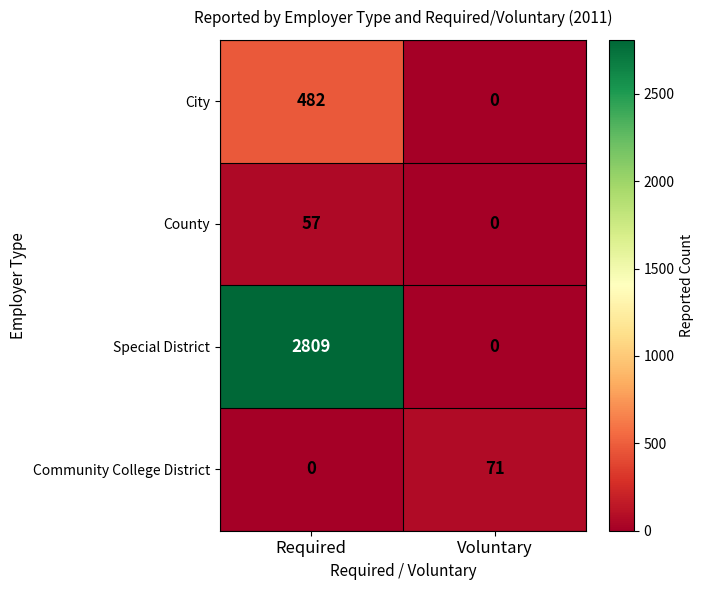

Which series has the largest total across all categories?

Special District